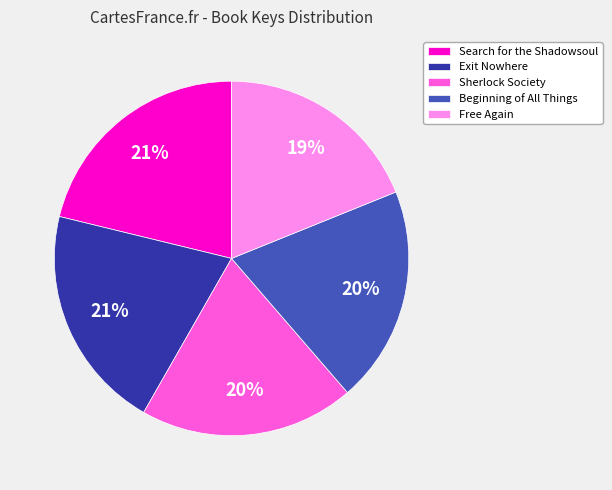

True or false: Sherlock Society accounts for 27% of the total.

False